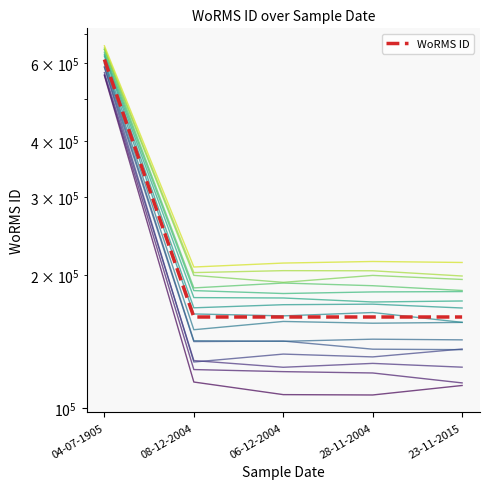

List the labels in order of value, largest first.

04-07-1905, 08-12-2004, 06-12-2004, 28-11-2004, 23-11-2015